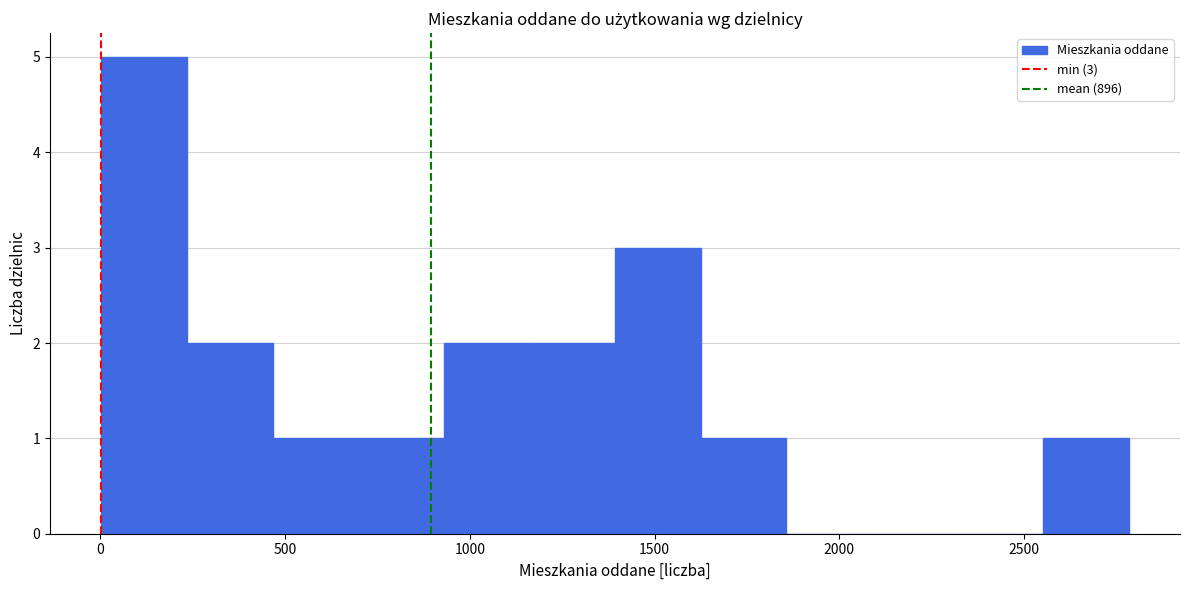

Which range on the x-axis has the tallest bar?

0 to 250